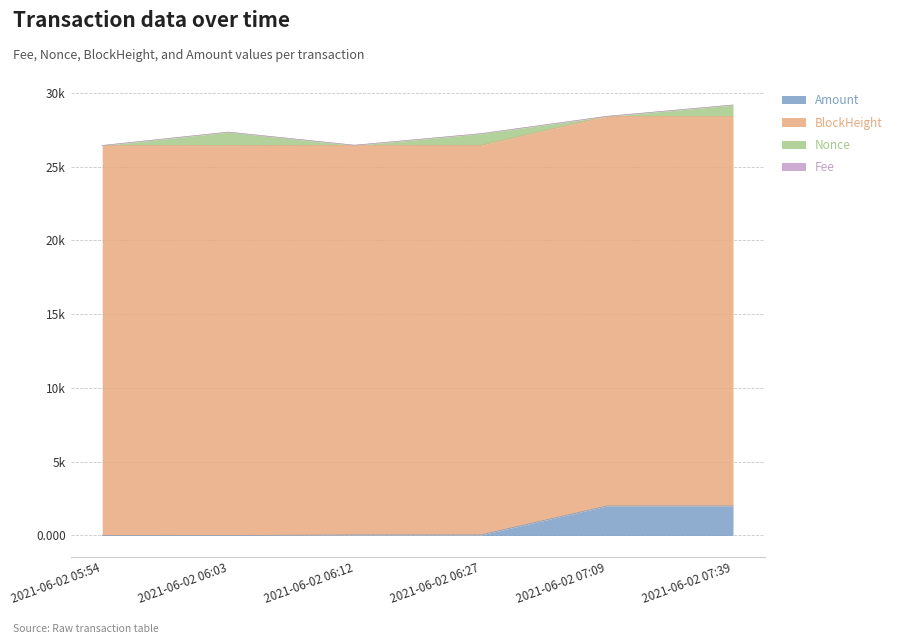

Which series changed the most between 2021-06-02 05:54 and 2021-06-02 06:03?

Nonce